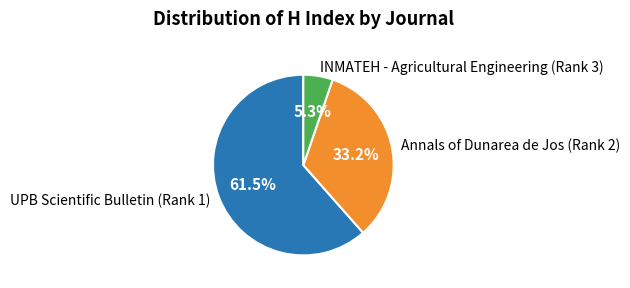

Which has a higher value, Annals of Dunarea de Jos (Rank 2) or INMATEH - Agricultural Engineering (Rank 3)?

Annals of Dunarea de Jos (Rank 2)